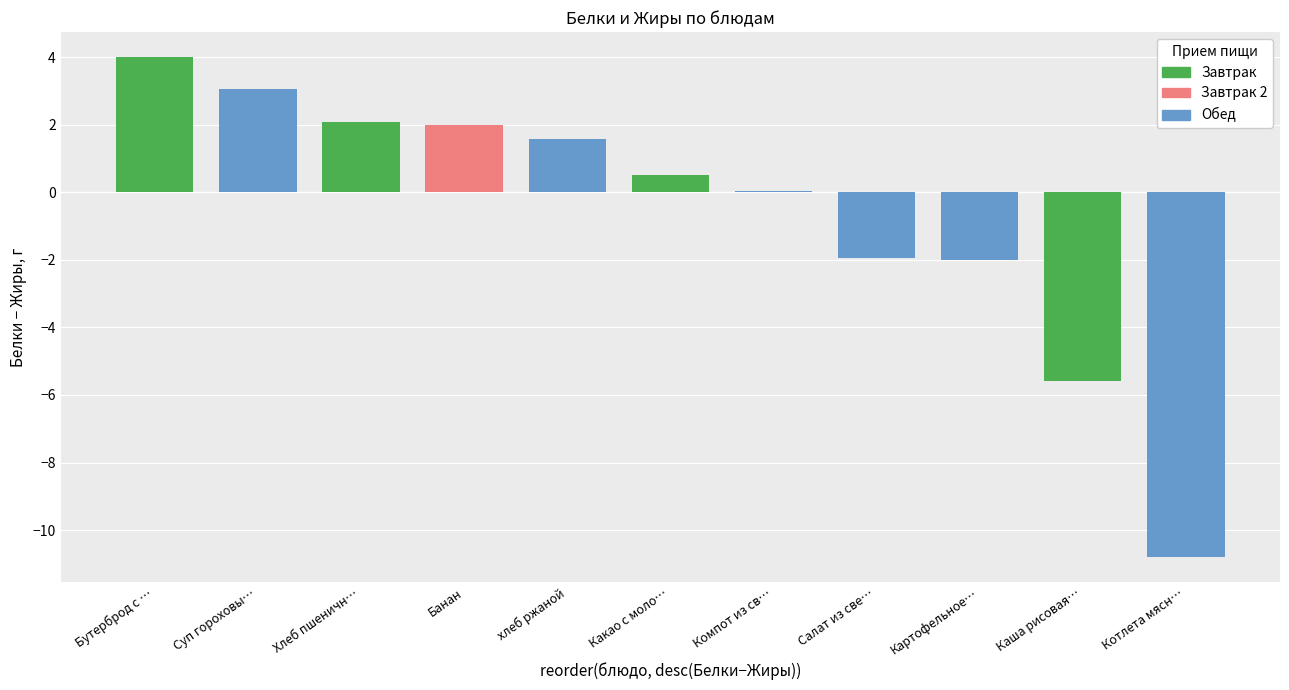

Is the value of Жиры at 8 greater than the value of Белки at 6?

No